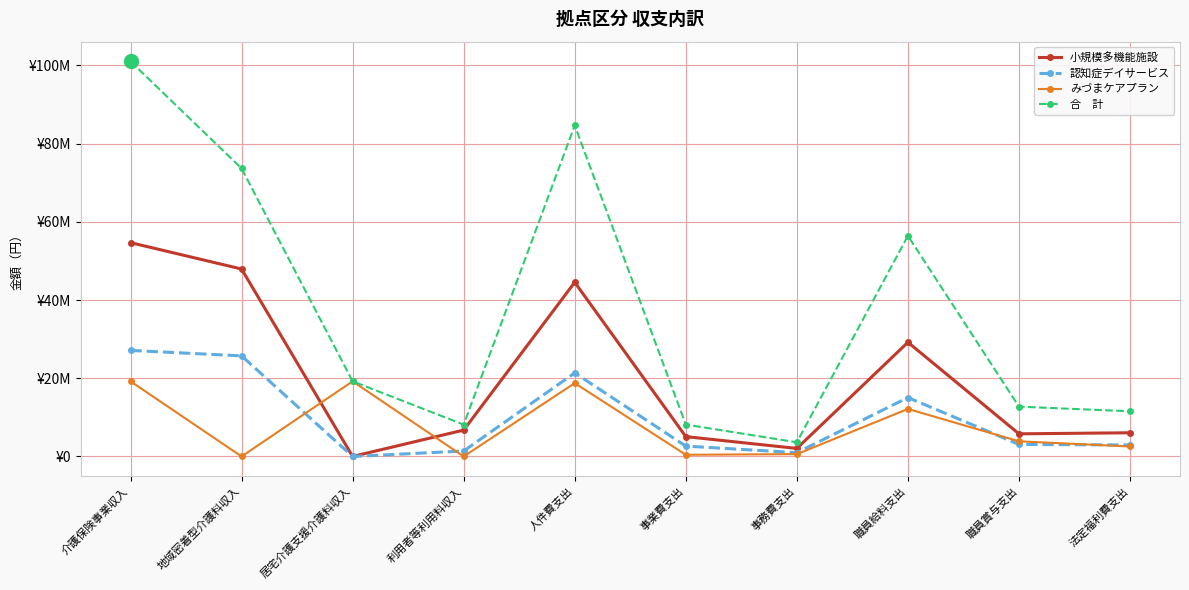

Which has a higher value, 利用者等利用料収入 or 職員給料支出?

職員給料支出